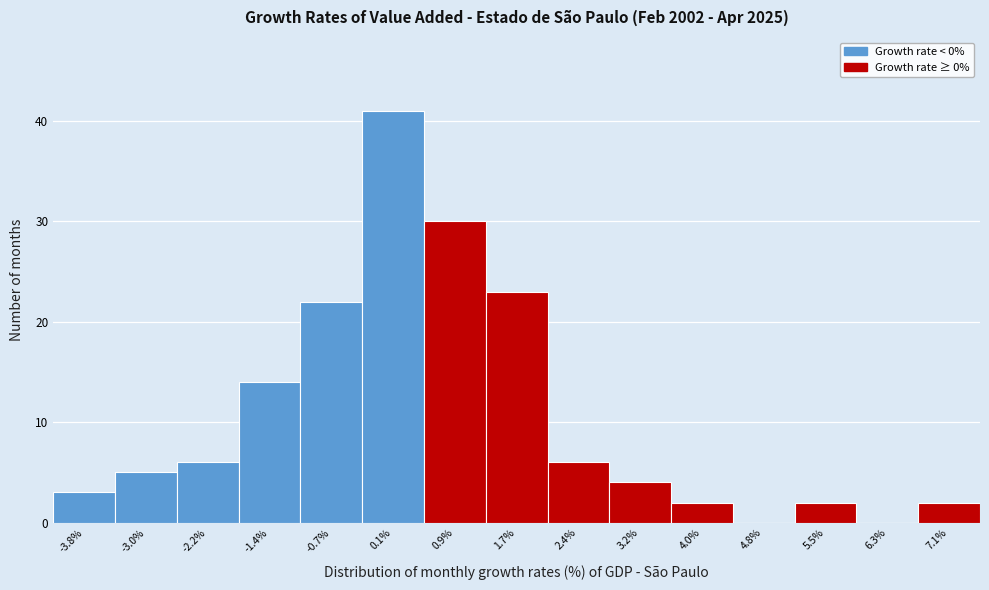

Reading left to right, transcribe this chart: for each bar, give the range it covers on the x-axis and its height. Neither the bar edges nor the heights are printed on the chart, so give them approximately, as read against the axes.

-4.2 to -3.4: 3
-3.4 to -2.6: 5
-2.6 to -1.8: 6
-1.8 to -1.1: 14
-1.1 to -0.3: 22
-0.3 to 0.5: 41
0.5 to 1.3: 30
1.3 to 2.0: 23
2.0 to 2.8: 6
2.8 to 3.6: 4
3.6 to 4.4: 2
4.4 to 5.1: 0
5.1 to 5.9: 2
5.9 to 6.7: 0
6.7 to 7.5: 2